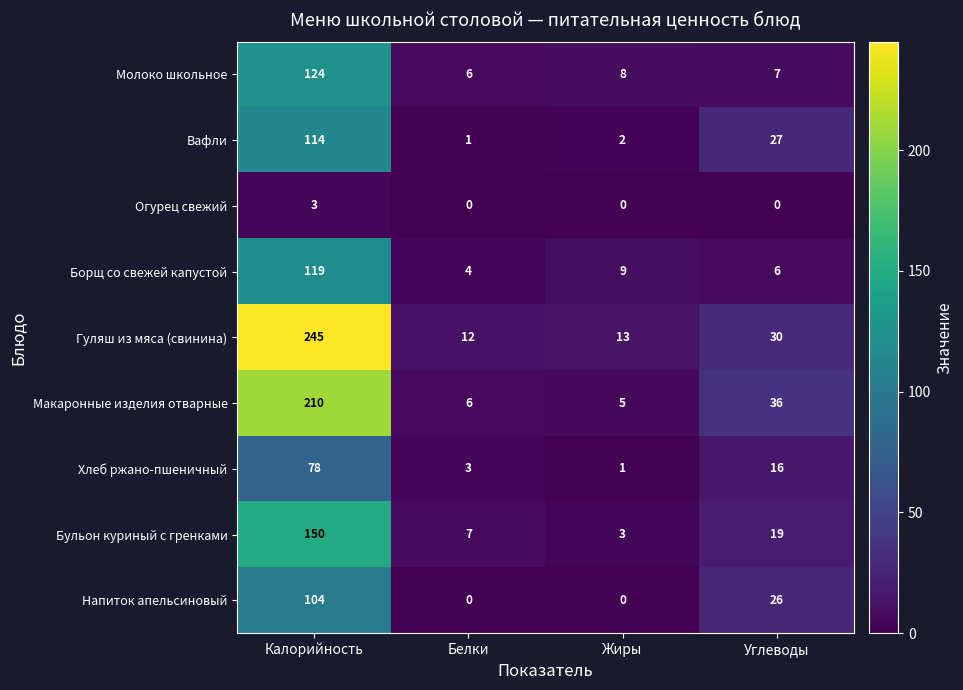

True or false: Макаронные изделия отварные has a value of 5 at Жиры.

True